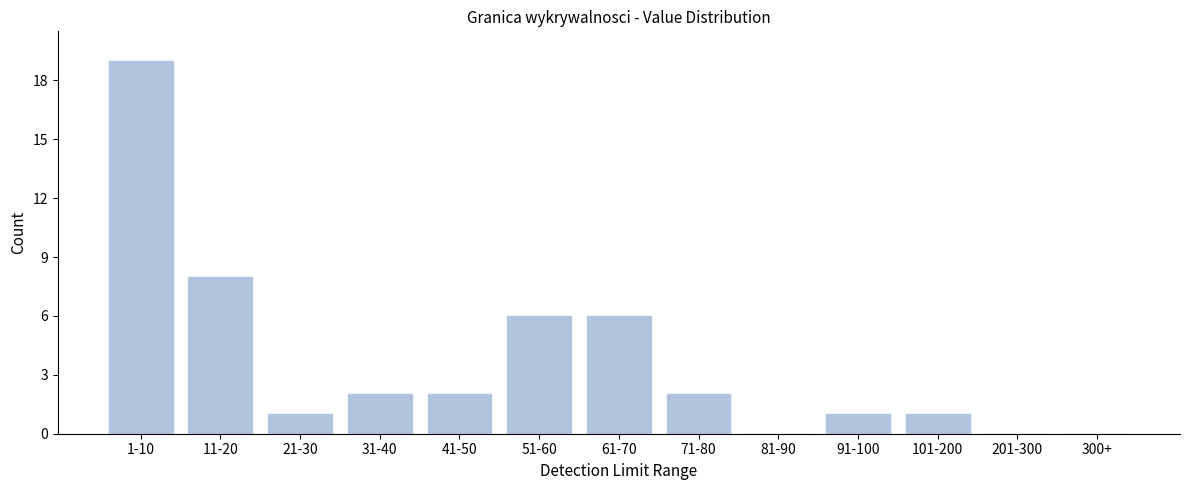

Reading left to right, transcribe all the data shown in this chart.

1-10=19	11-20=8	21-30=1	31-40=2	41-50=2	51-60=6	61-70=6	71-80=2	81-90=0	91-100=1	101-200=1	201-300=0	300+=0